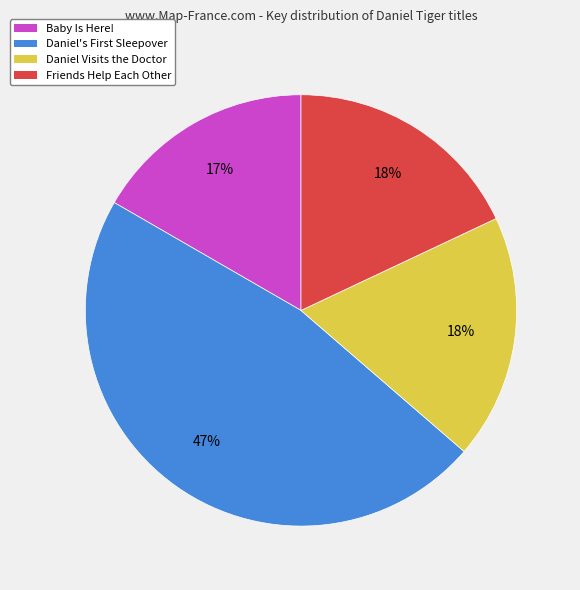

Which has a higher value, Friends Help Each Other or Baby Is Here!?

Friends Help Each Other